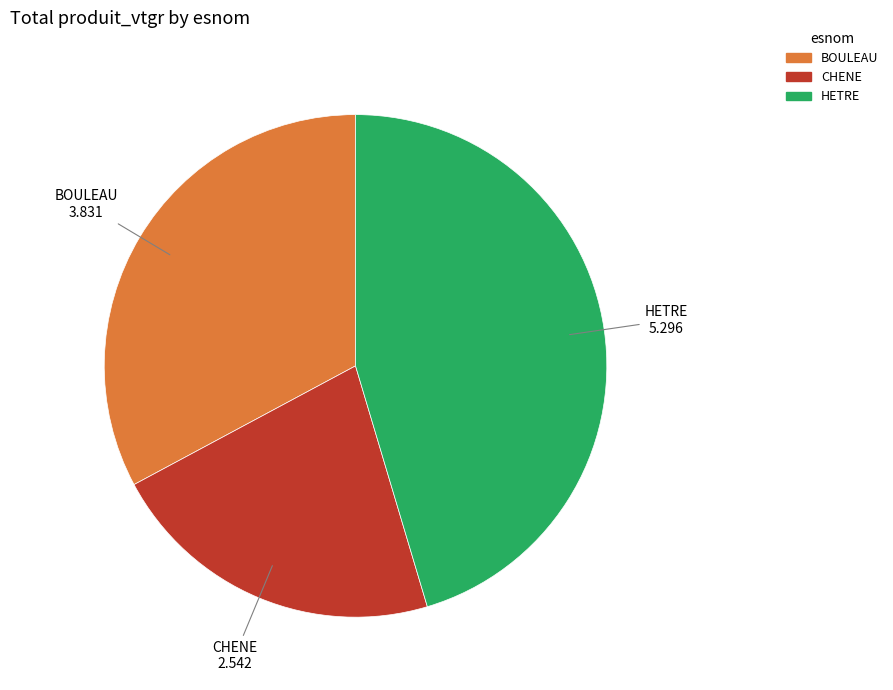

The BOULEAU slice represents 33% of the pie. True or false?

True